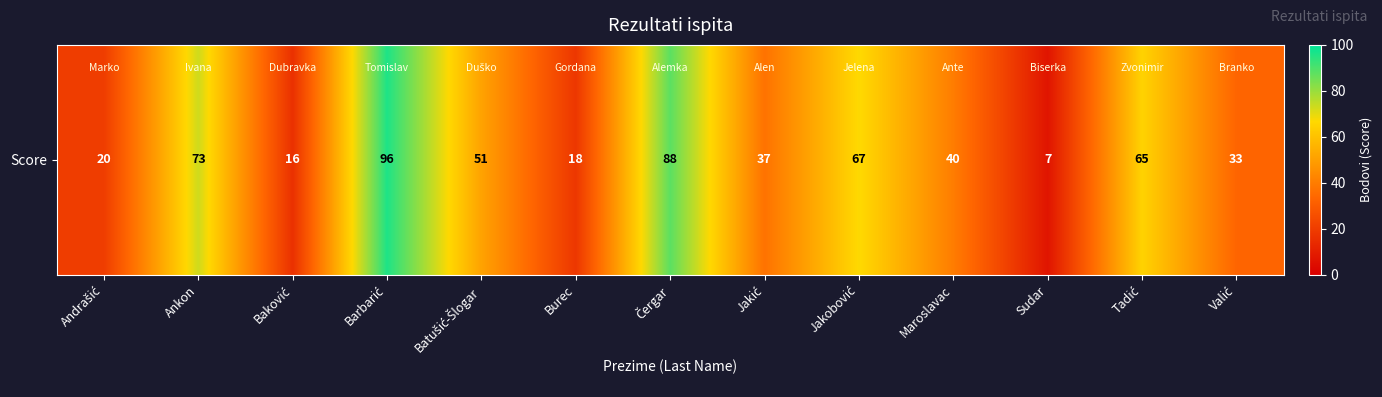

What is the sum of all values?

611